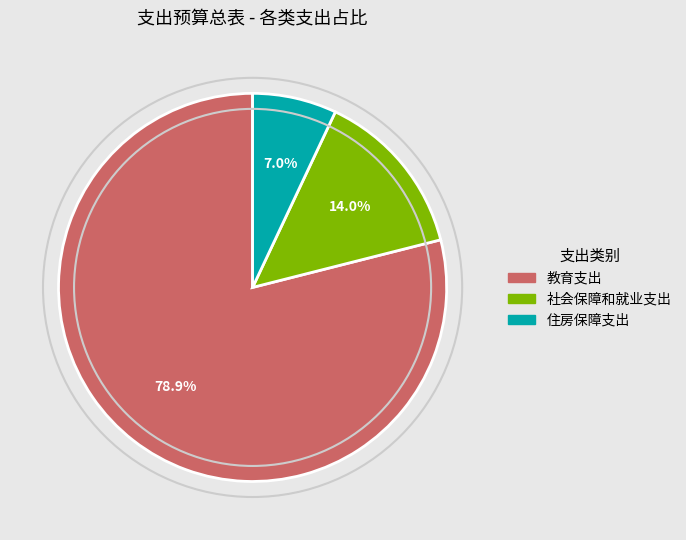

To the nearest percent, what percentage of the pie is 教育支出?

79%